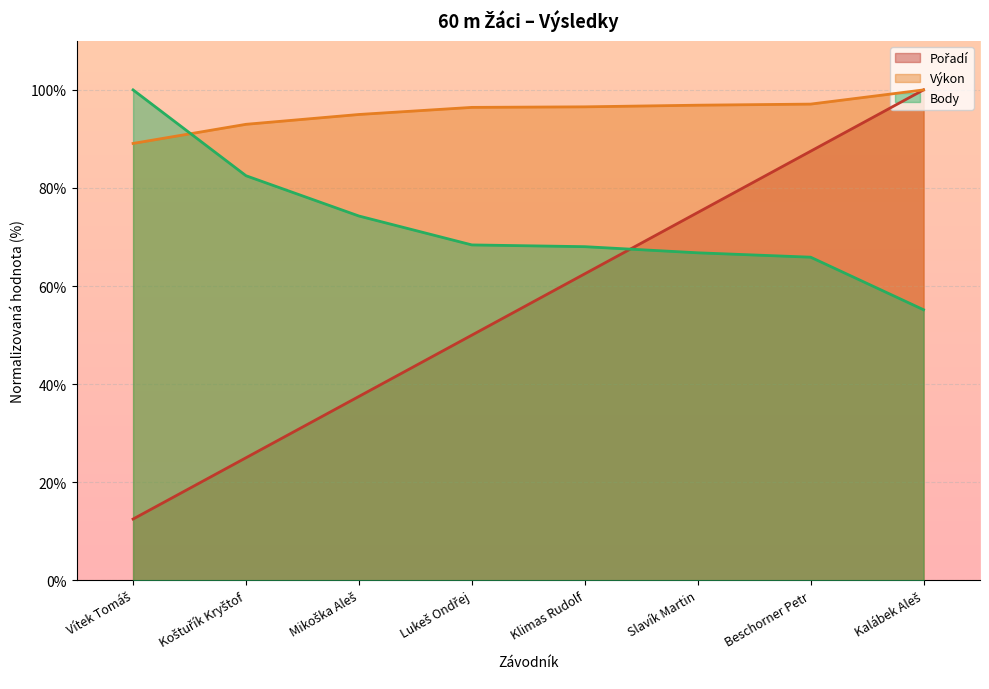

What position from the left is Slavík Martin?

6